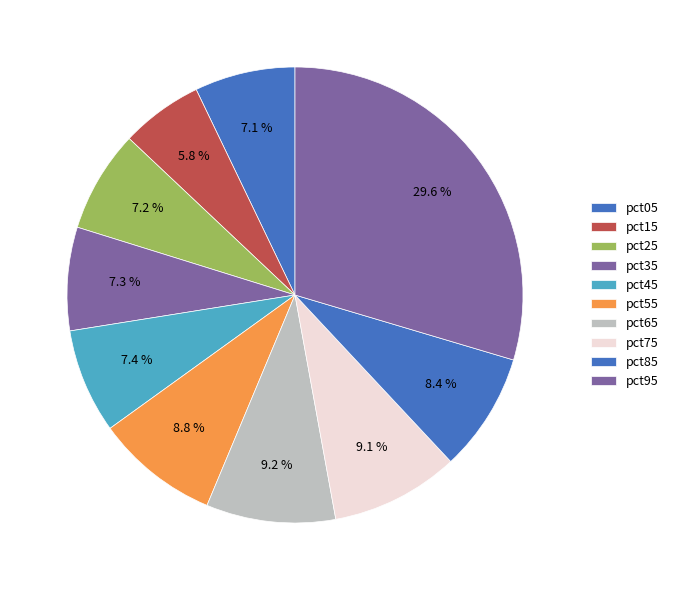

Is there a majority slice in this chart?

No